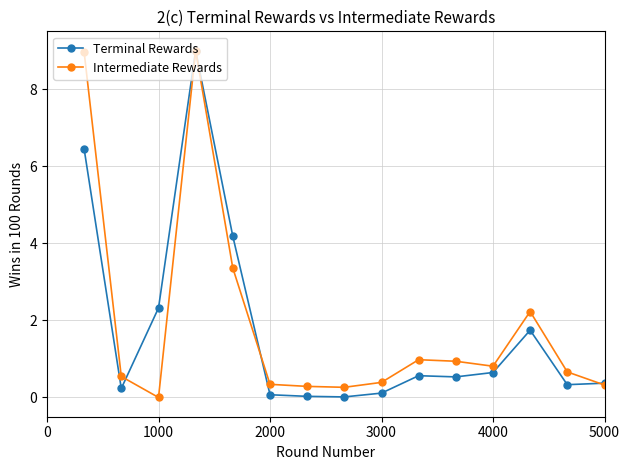

What is the value of the Intermediate Rewards point at the 1st from the left?

9.0